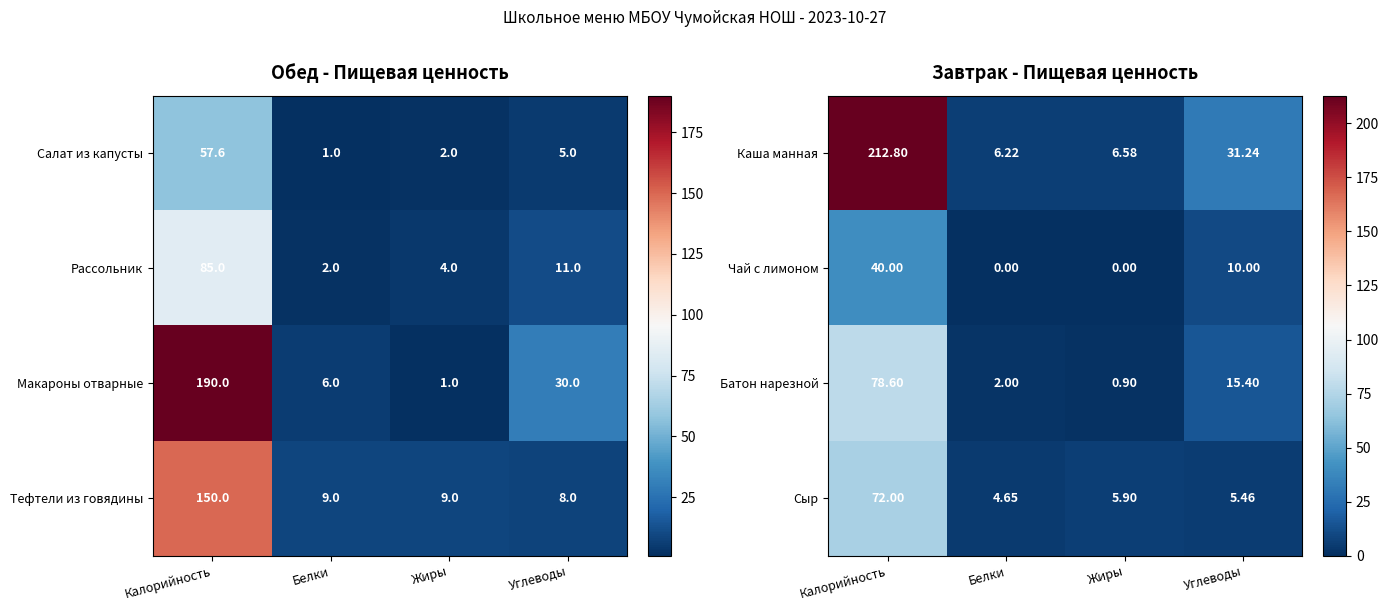

How many data points in Чай с лимоном are less than 10?

2